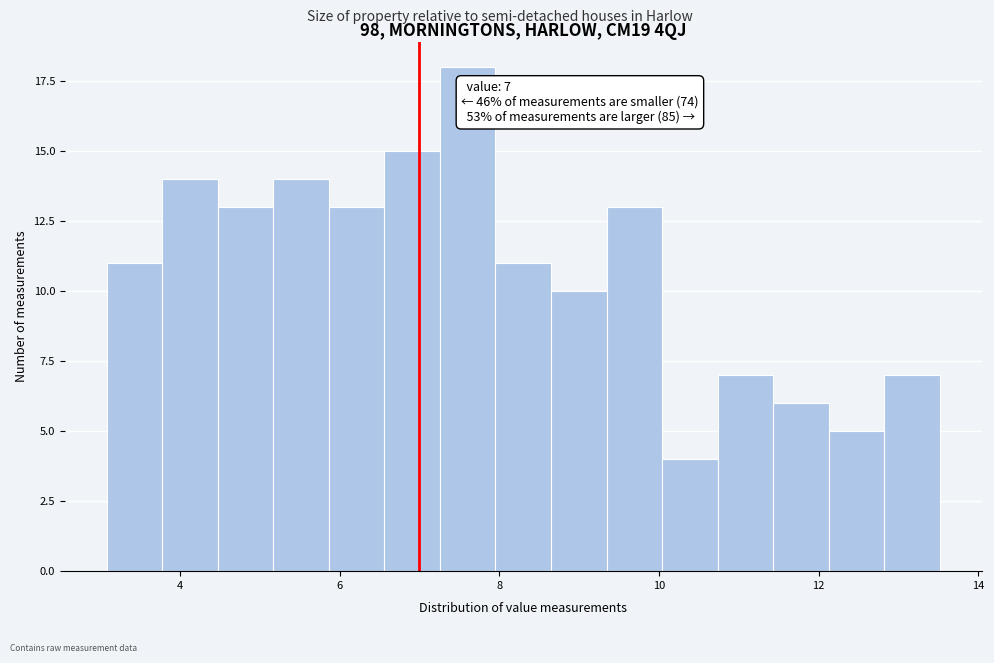

Around what value on the x-axis is the tallest bar? Give the approximate position of its centre, as read against the axis.

7.6